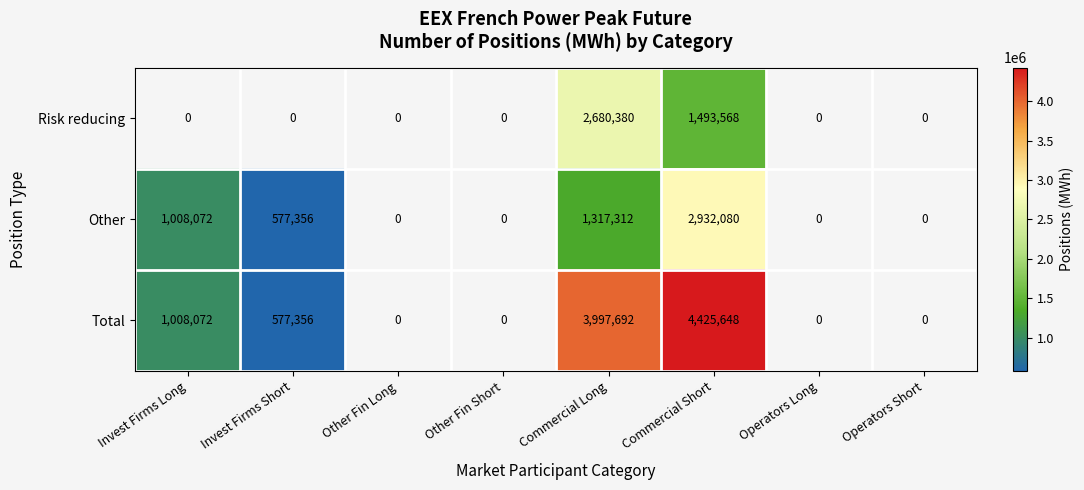

True or false: Total has a value of 3997692 at Commercial Long.

True